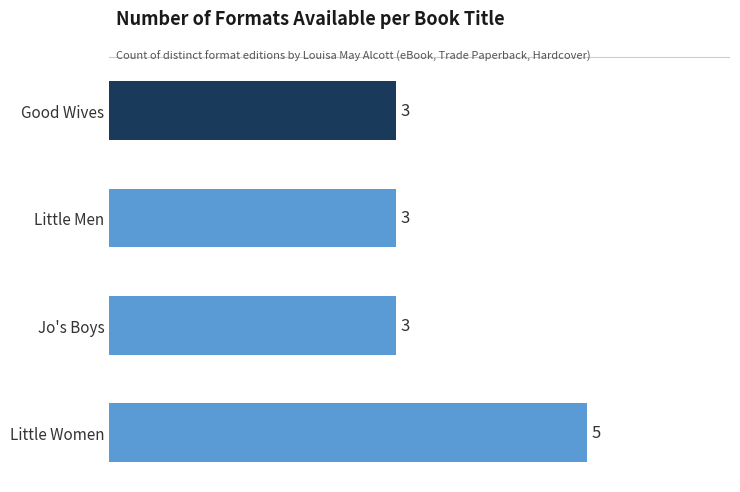

What is the label of the 4th bar from the bottom?

Good Wives